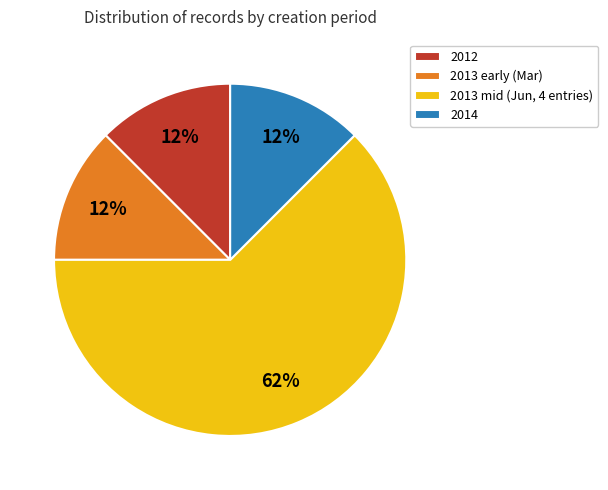

Which category has the biggest portion of the pie?

2013 mid (Jun, 4 entries)